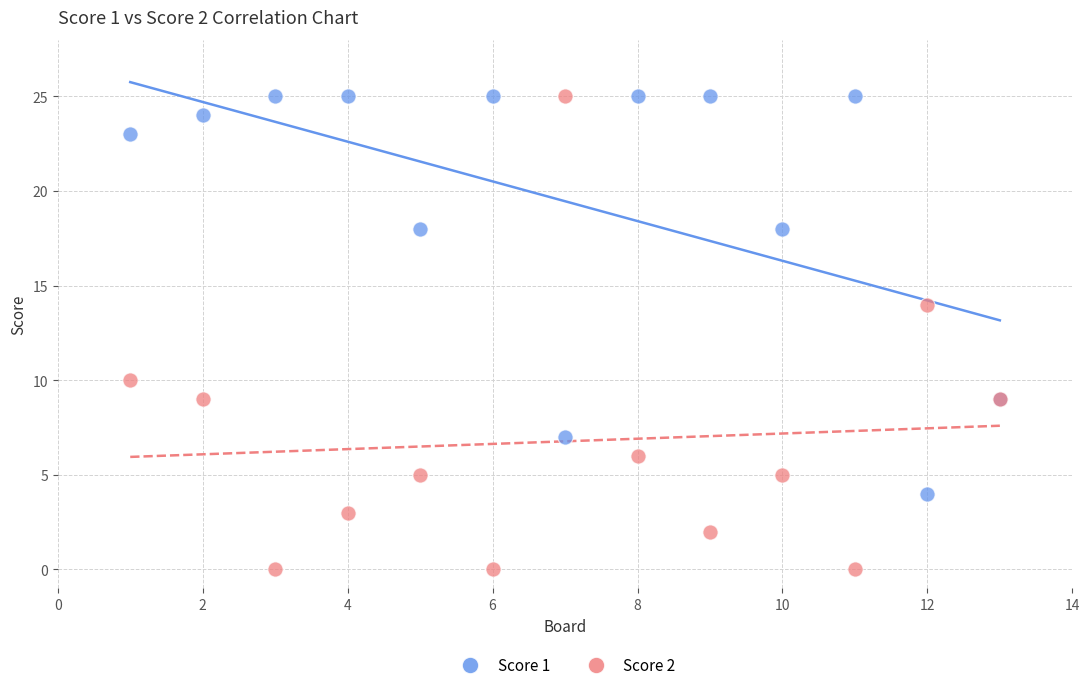

What are all the series names shown in the legend?

Score 1, Score 2